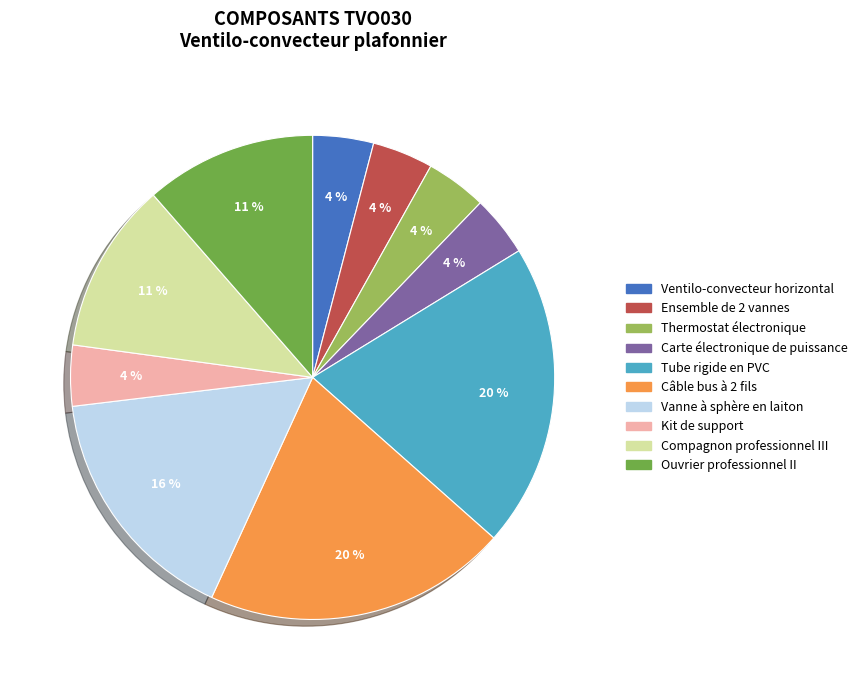

Count the number of slices in the pie.

10